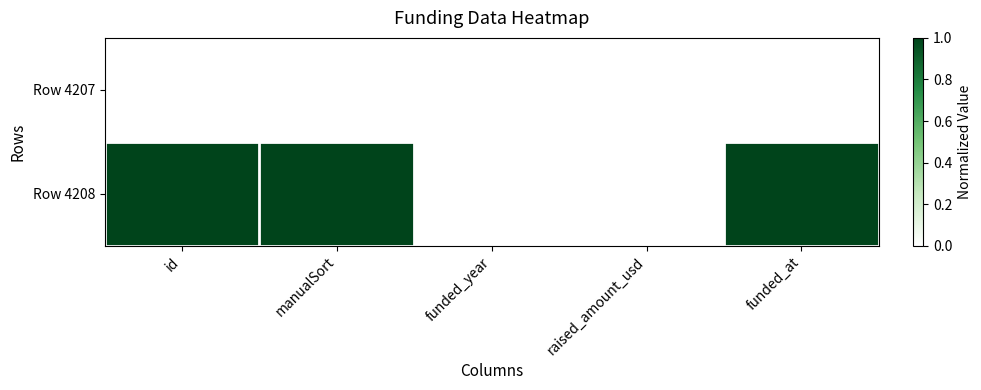

Reading left to right, transcribe all the data shown in this chart.

Row 4207: id=0	manualSort=0	funded_year=0	raised_amount_usd=0	funded_at=0
Row 4208: id=1	manualSort=1	funded_year=0	raised_amount_usd=0	funded_at=1